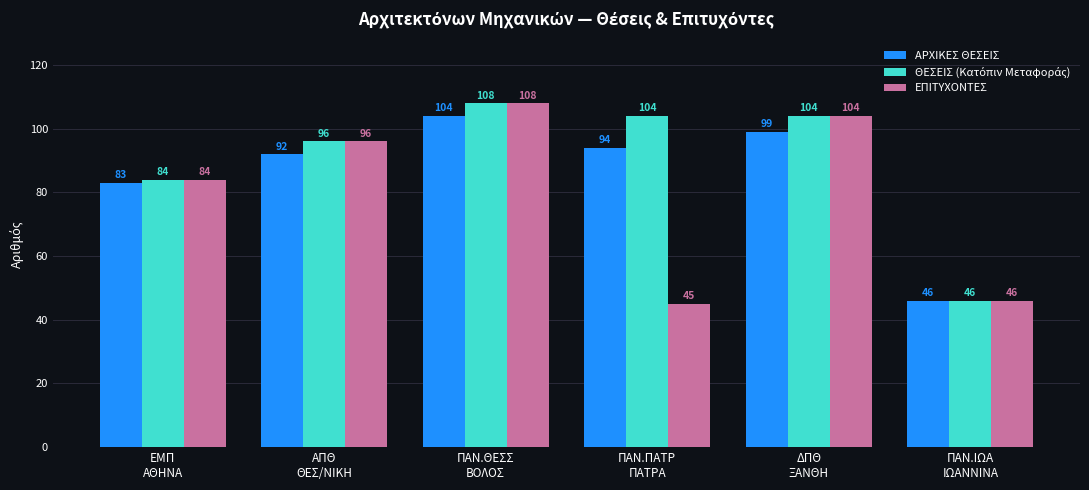

What is the total value across all series at ΑΠΘ
ΘΕΣ/ΝΙΚΗ?

284